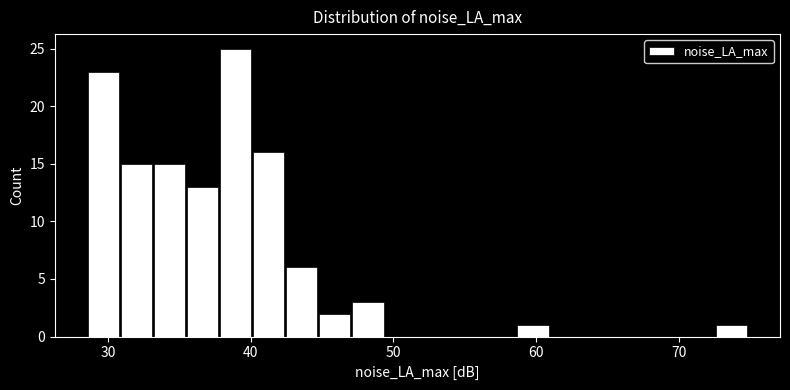

Read against the x-axis, roughly where is the centre of the tallest bar?

39